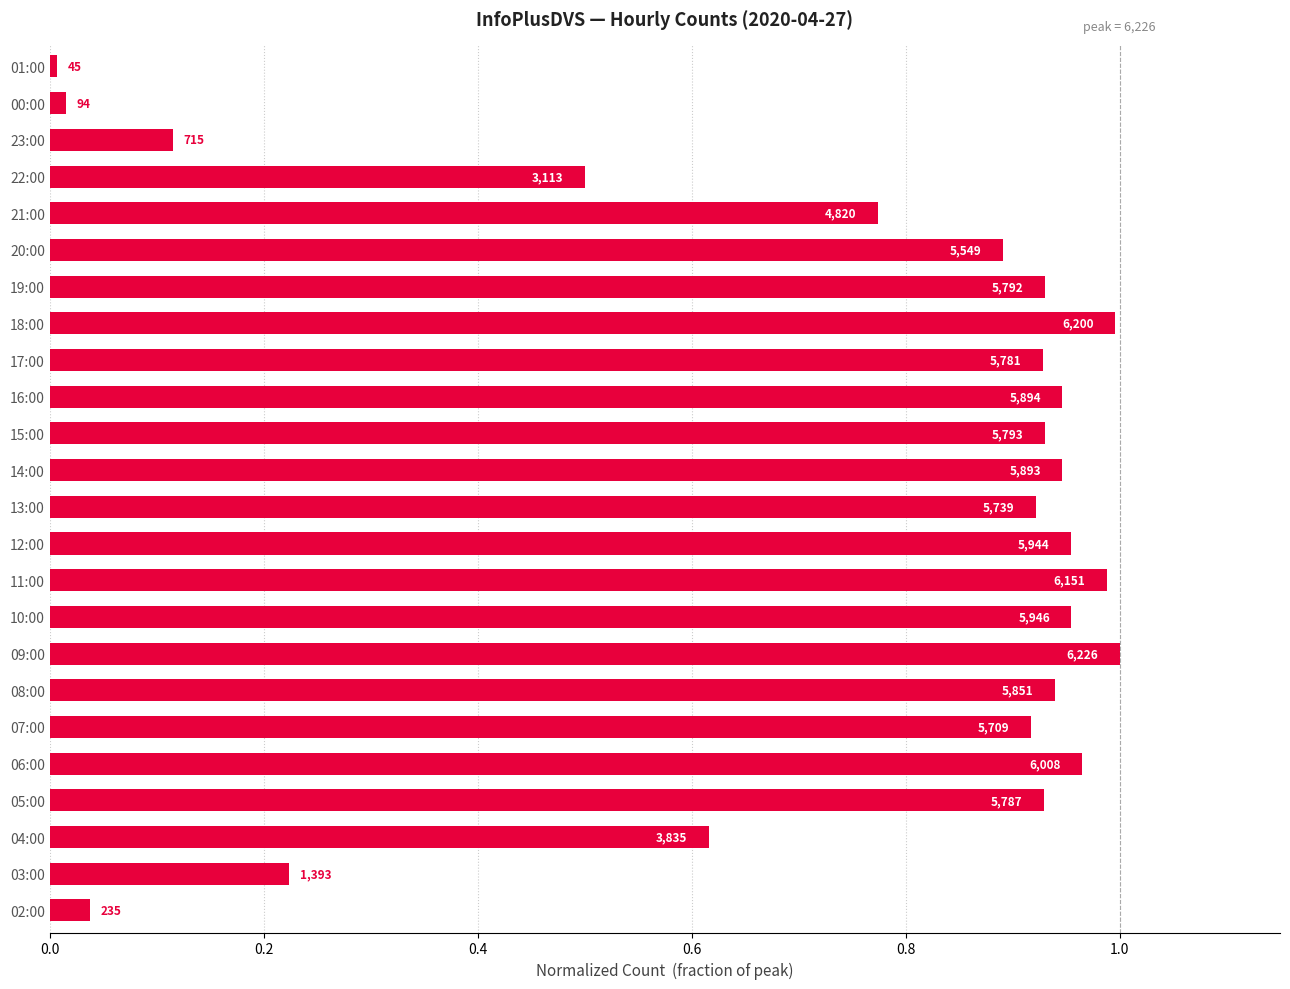

Does the chart contain any negative values?

No